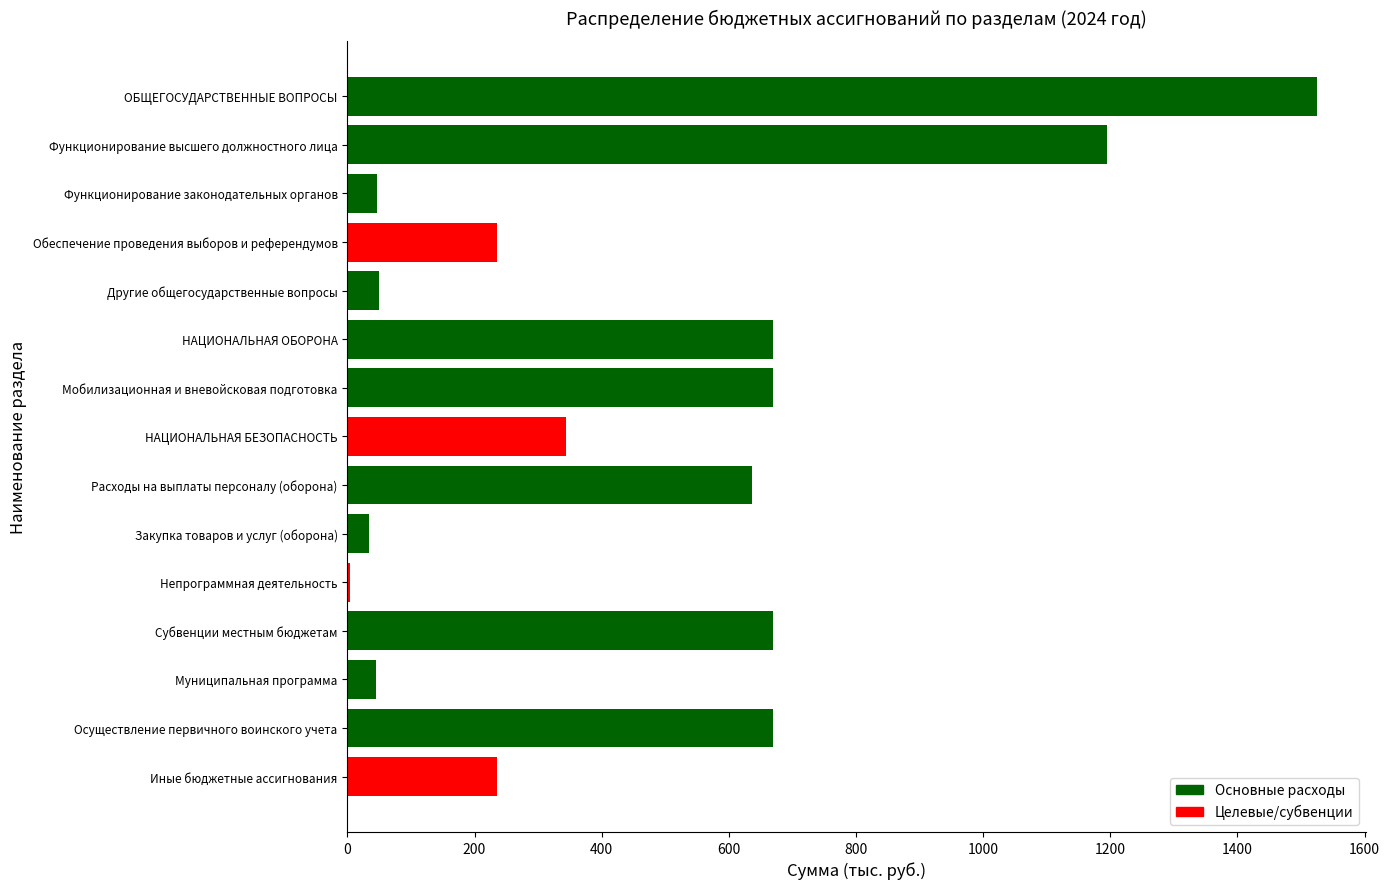

Is it true that the value at НАЦИОНАЛЬНАЯ БЕЗОПАСНОСТЬ is 150.8?

False